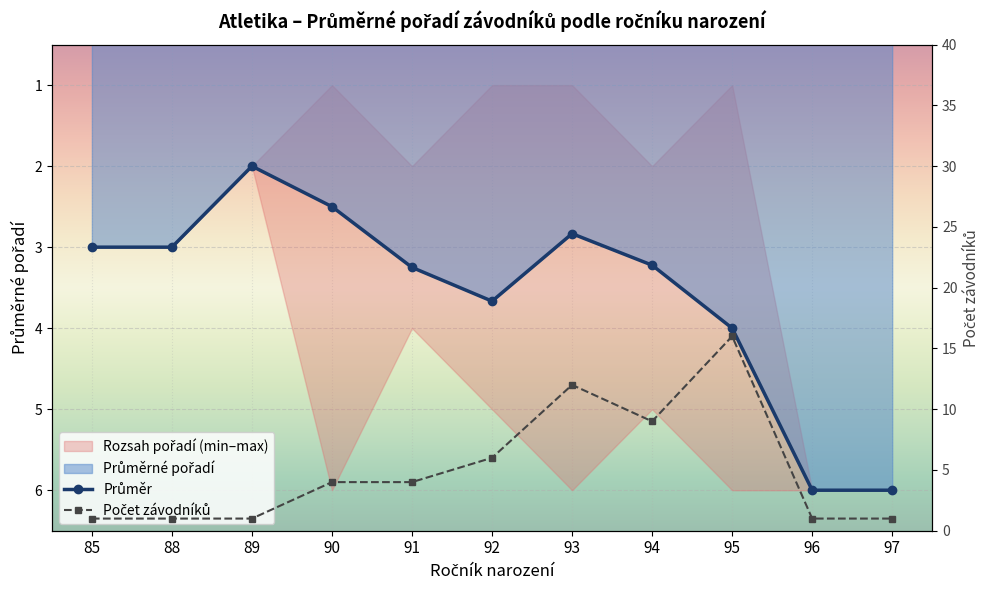

Which label corresponds to the smallest value in the chart?

85